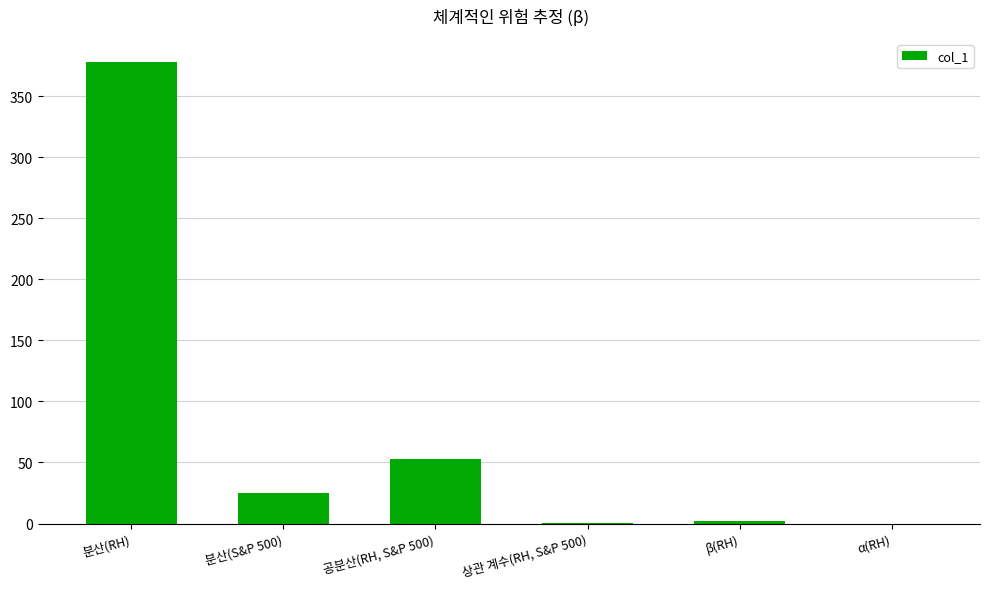

What is the ratio of the value at 분산(S&P 500) to the value at 공분산(RH, S&P 500)?

0.5